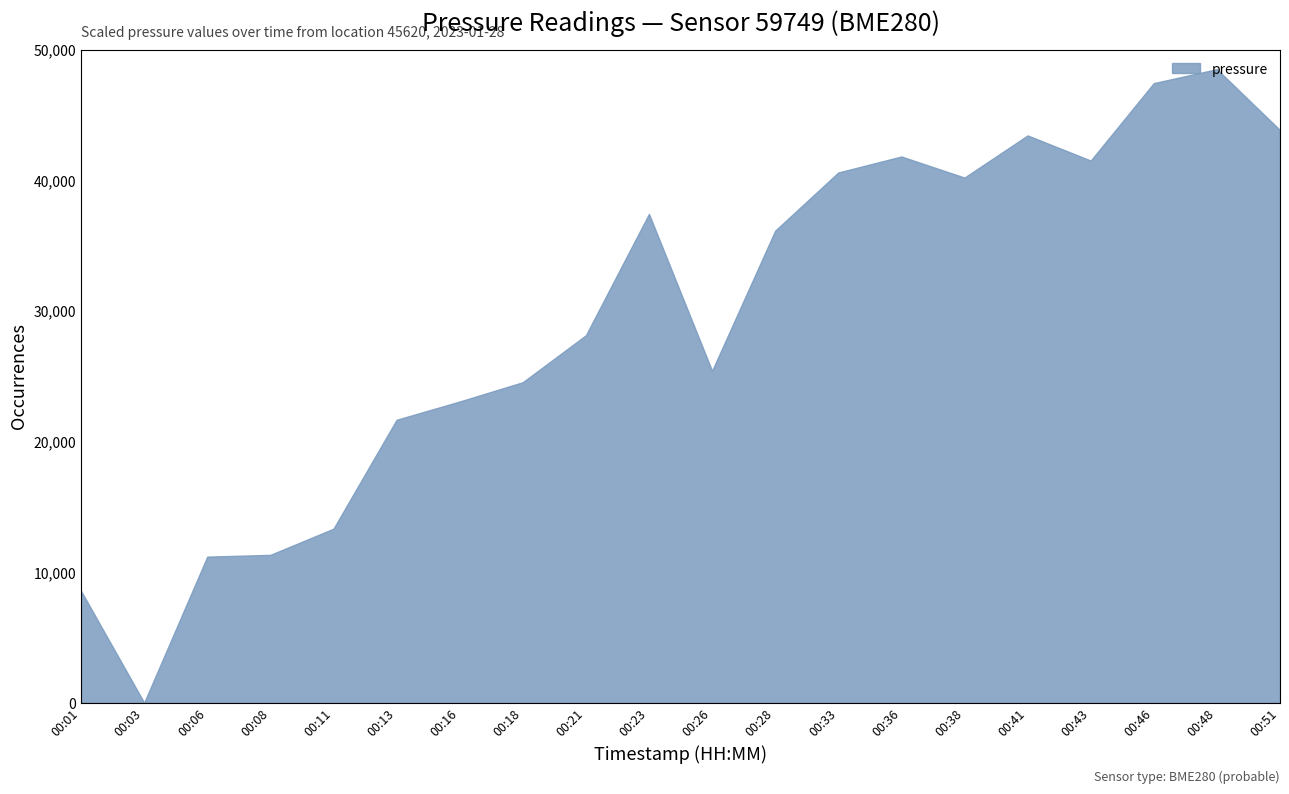

What is the difference between the maximum and minimum values?

48500.0